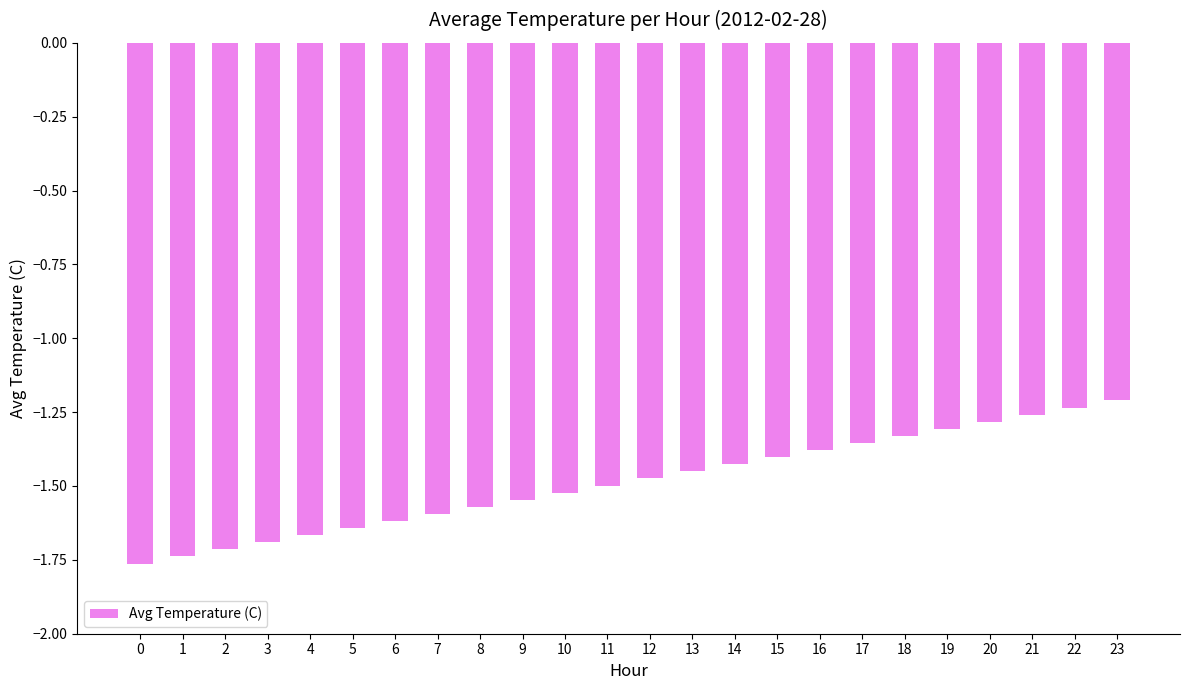

The value at 23 is -0.5. True or false?

False